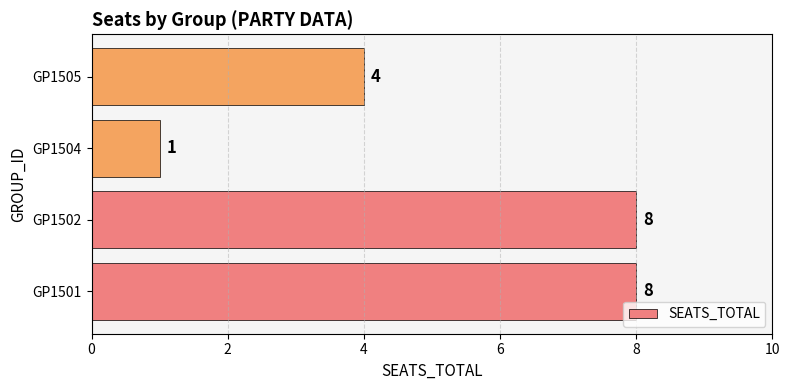

What is the difference between the maximum and minimum values?

7